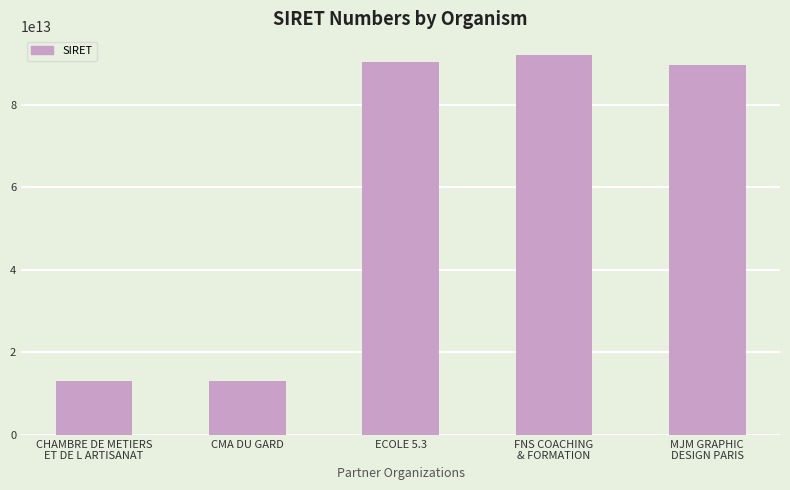

What is the label of the 3rd bar from the left?

ECOLE 5.3